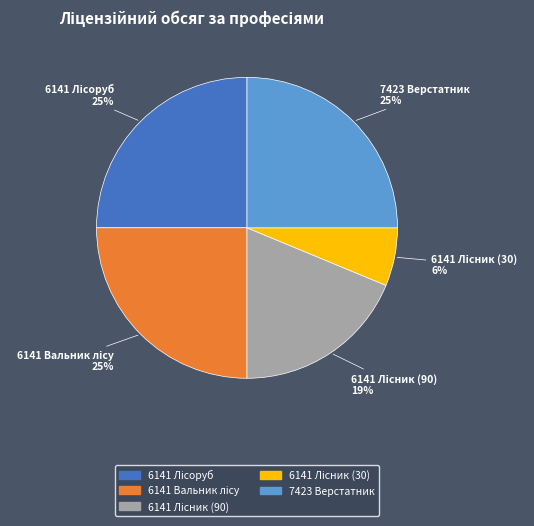

Is it true that 7423 Верстатник is 25% of the pie?

True